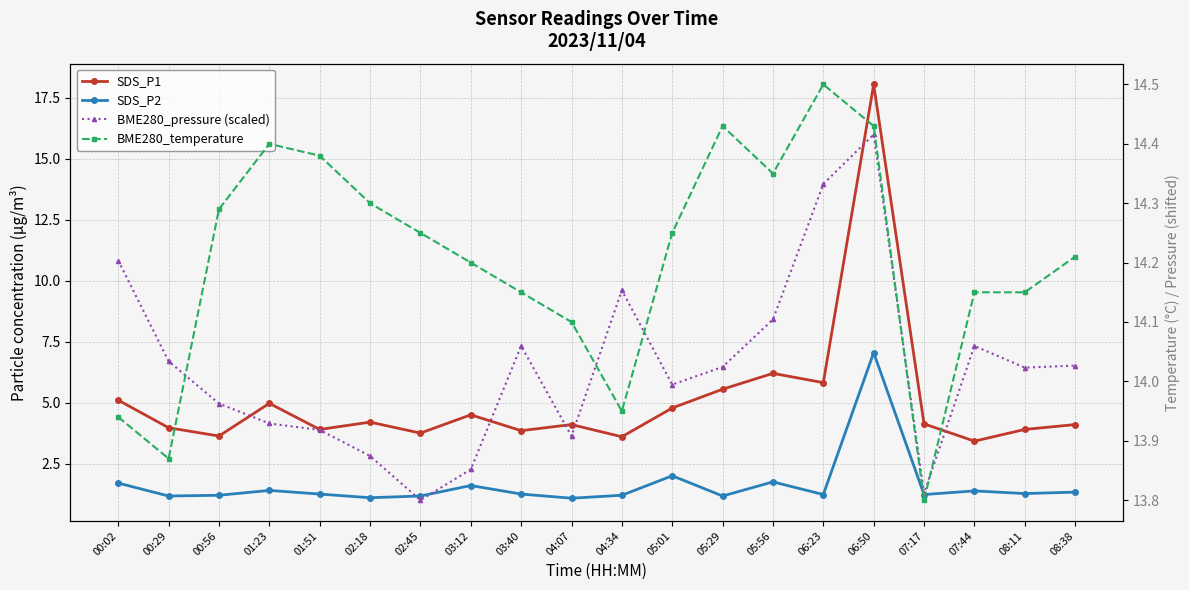

What is the value of the BME280_pressure (scaled) point at the 3rd from the left?

5.0